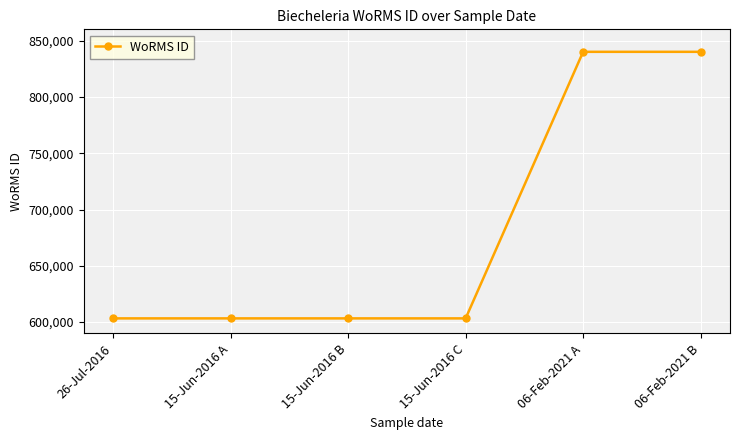

What is the value of the 4th point from the left?

603334